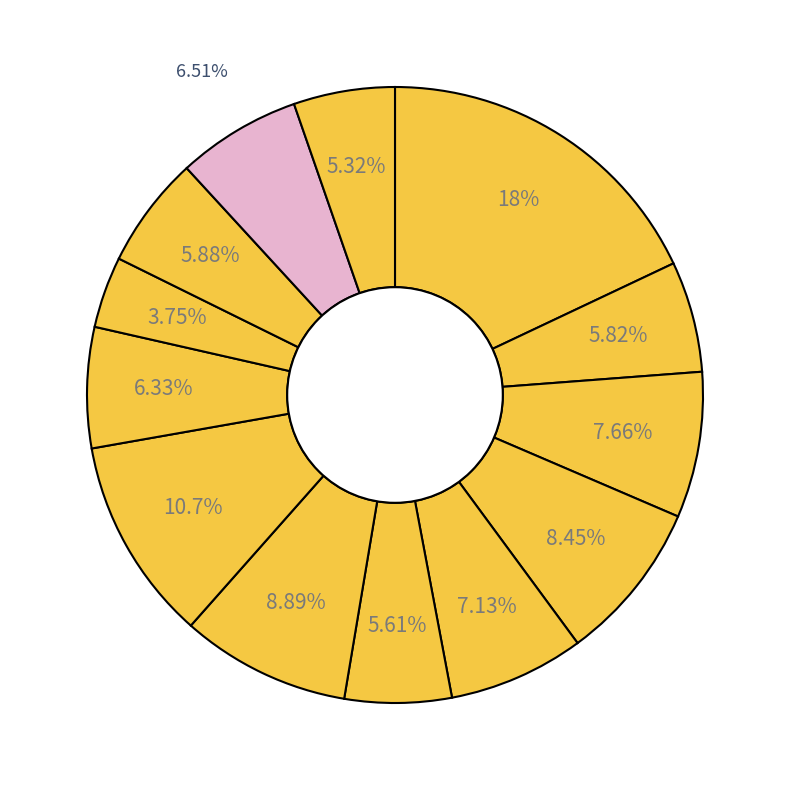

How many slices are in this pie chart?

13